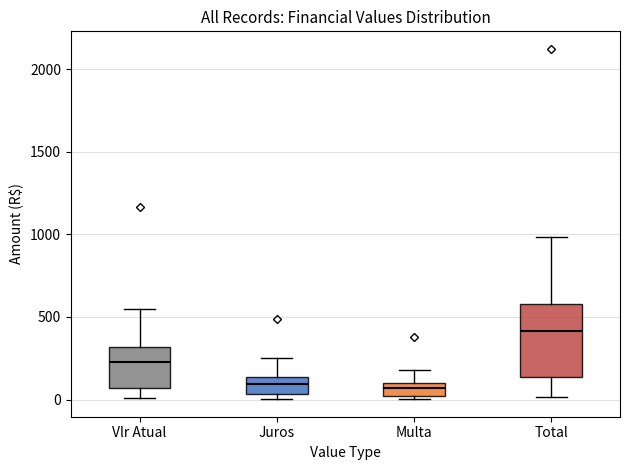

Where is the upper edge of the box for Total on the y-axis? The values are not printed on the chart, so give them approximately, as read against the axis.

600